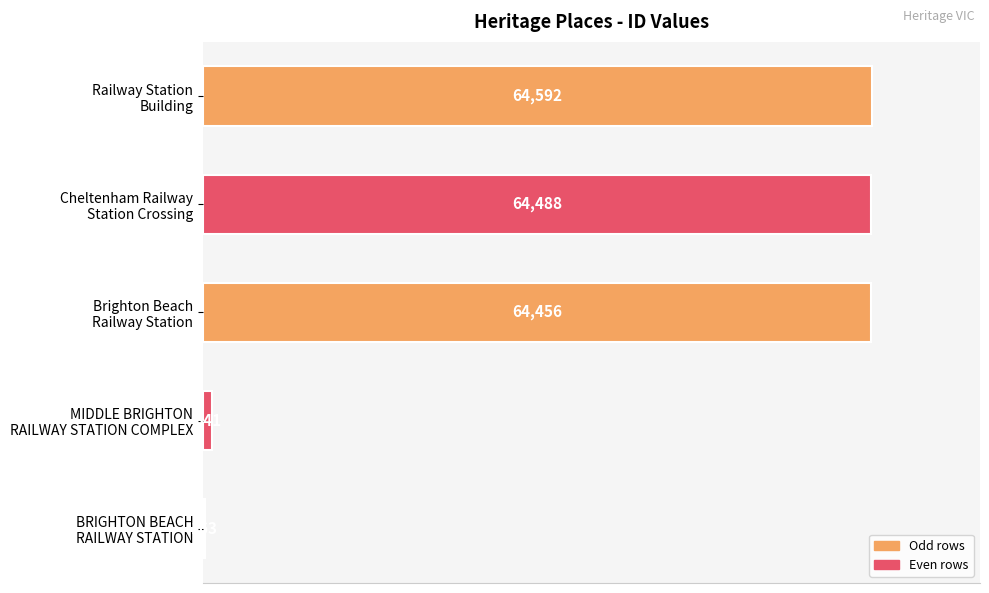

What is the greatest value displayed?

64592